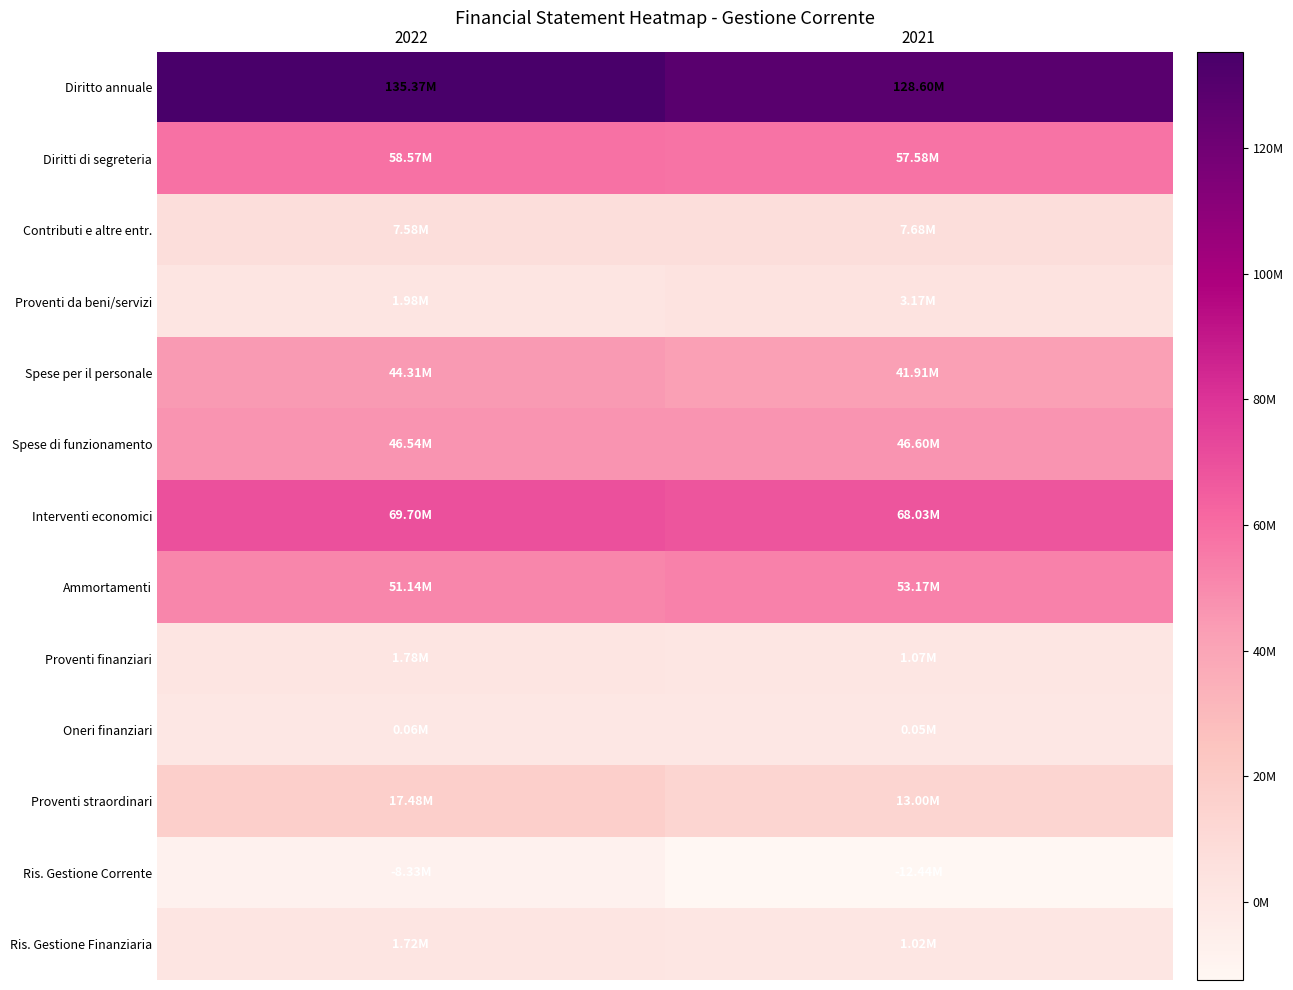

Reading left to right, what are all the values shown in this chart?

Diritto annuale: 2022=135367954	2021=128598150
Diritti di segreteria: 2022=58570076	2021=57584280
Contributi e altre entr.: 2022=7577775	2021=7682560
Proventi da beni/servizi: 2022=1980060	2021=3167049
Spese per il personale: 2022=44311160	2021=41912631
Spese di funzionamento: 2022=46539345	2021=46596564
Interventi economici: 2022=69701123	2021=68026510
Ammortamenti: 2022=51137677	2021=53170496
Proventi finanziari: 2022=1781781	2021=1071574
Oneri finanziari: 2022=62271	2021=51493
Proventi straordinari: 2022=17480529	2021=13004017
Ris. Gestione Corrente: 2022=-8331664	2021=-12444808
Ris. Gestione Finanziaria: 2022=1719510	2021=1020081